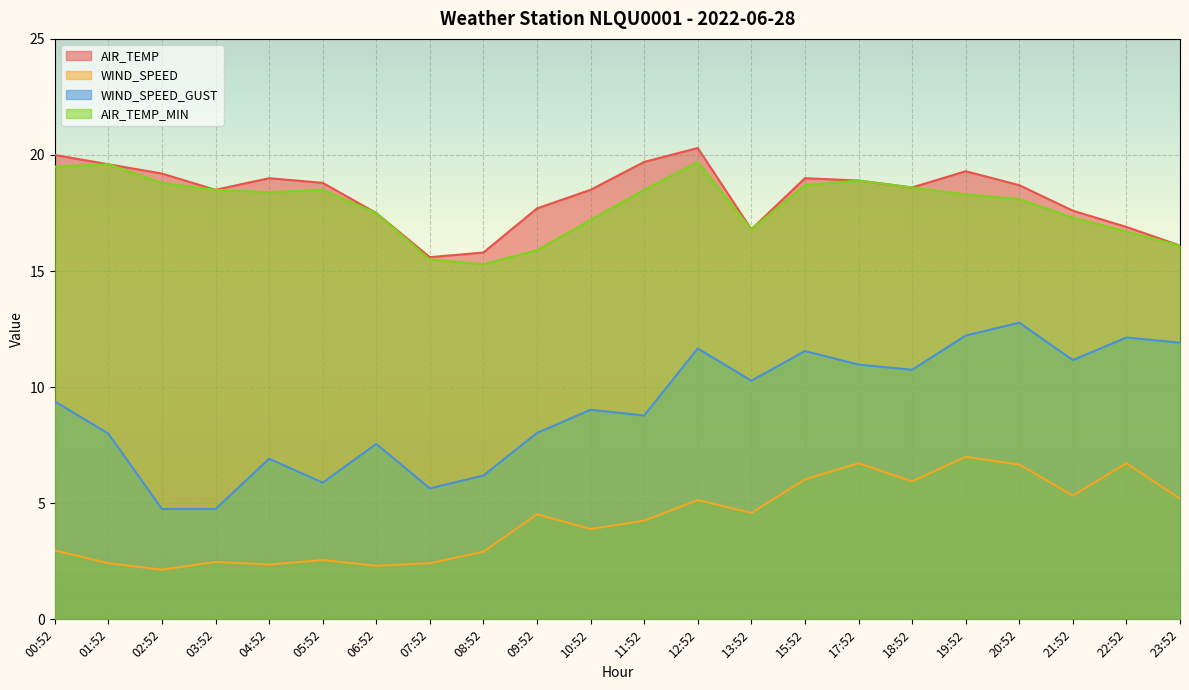

What is the average value of the AIR_TEMP_MIN series?

17.8